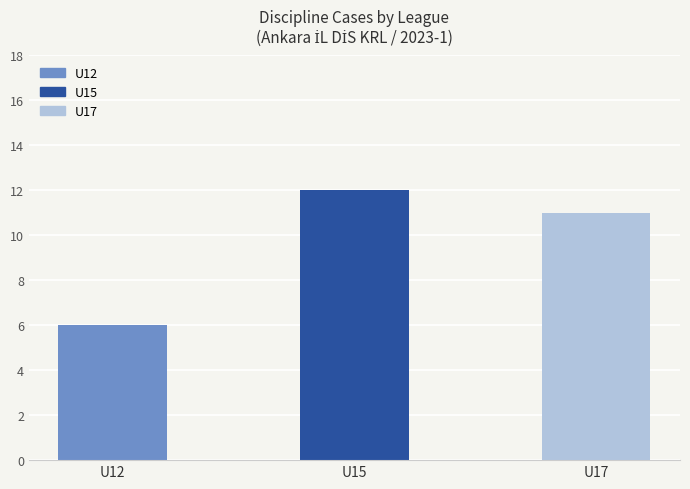

Does the chart contain stacked bars?

No